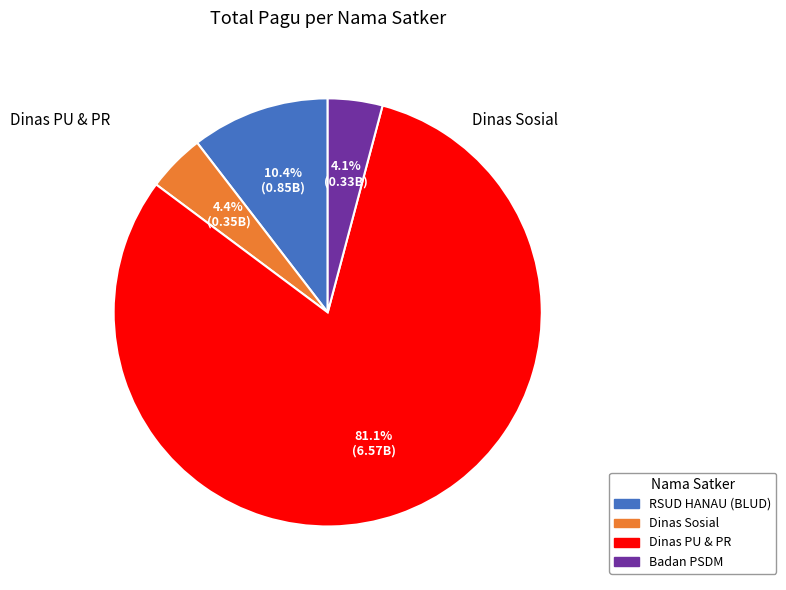

How many segments does this pie chart have?

4